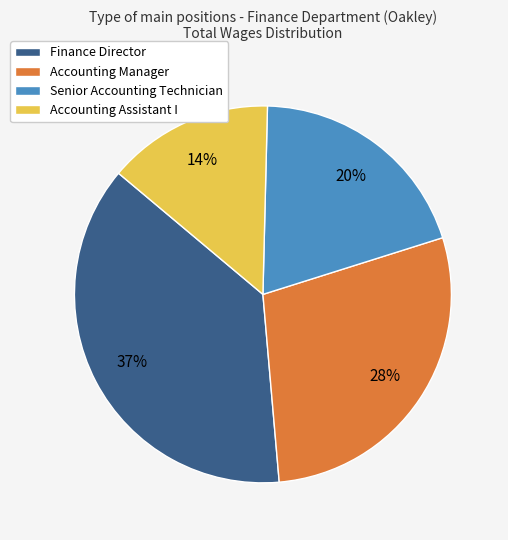

To the nearest percent, what is the difference between the Accounting Assistant I and Finance Director slice percentages?

23%